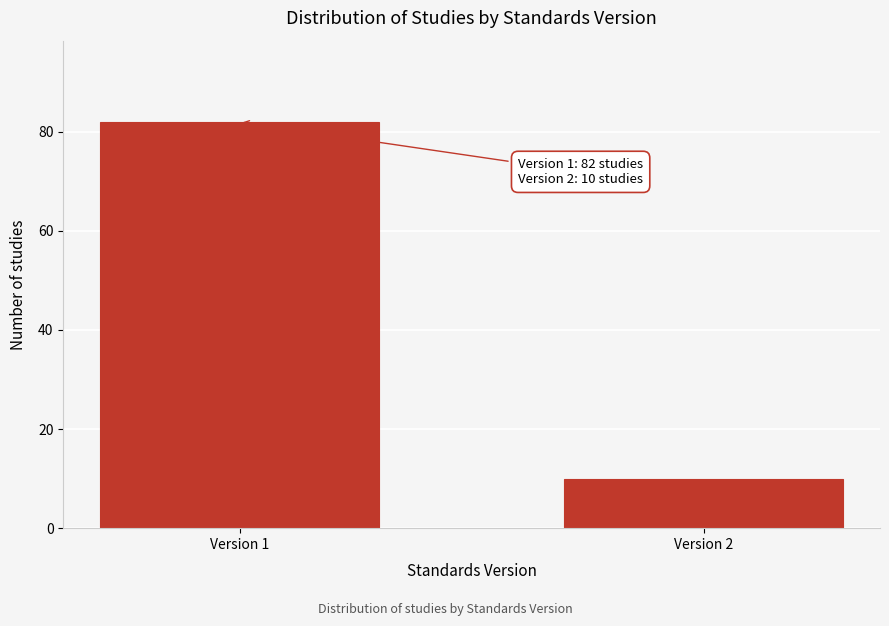

Reading left to right, list all the values displayed in this chart.

Version 1=82	Version 2=10